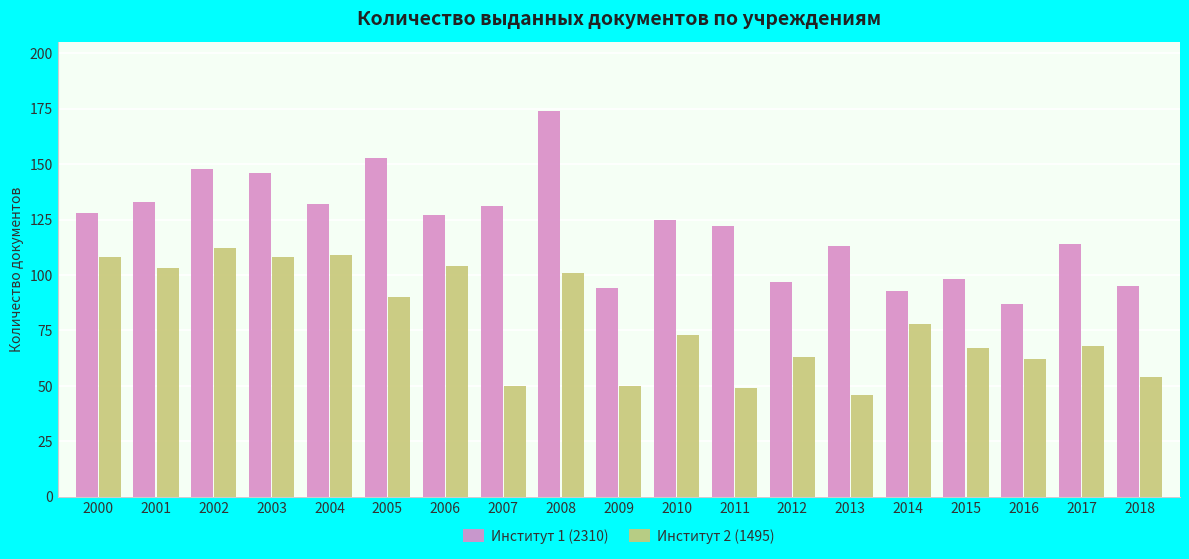

At which category is the sum across all series the highest?

2008